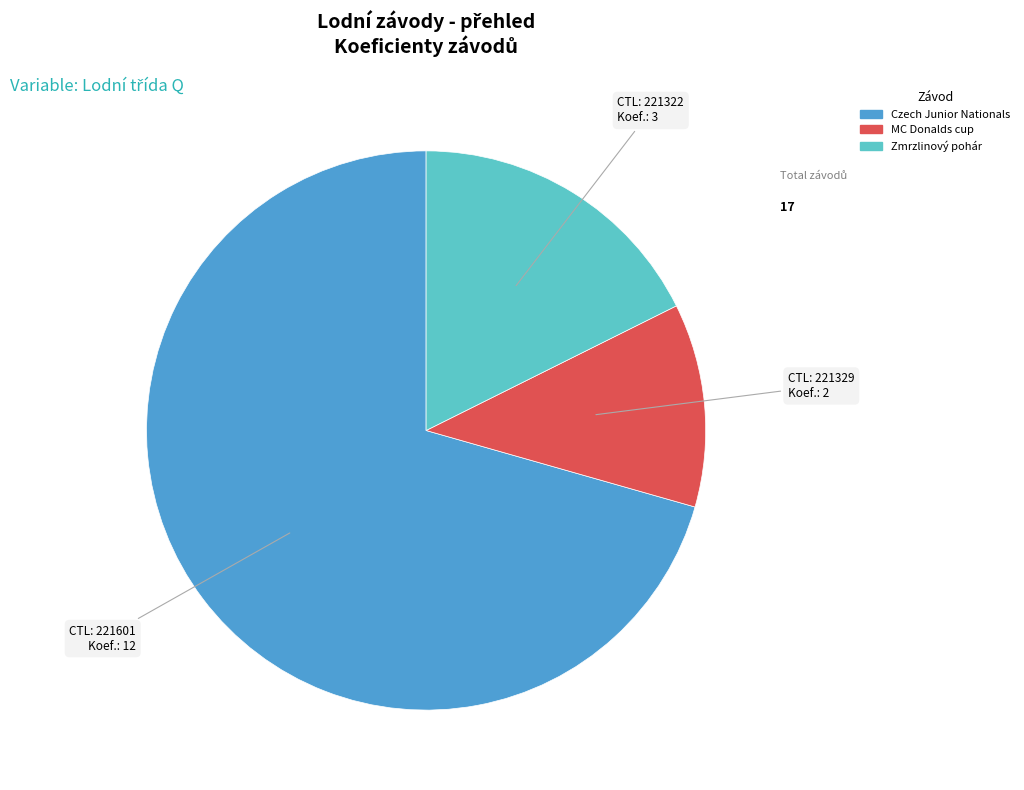

Is there a majority slice in this chart?

Yes